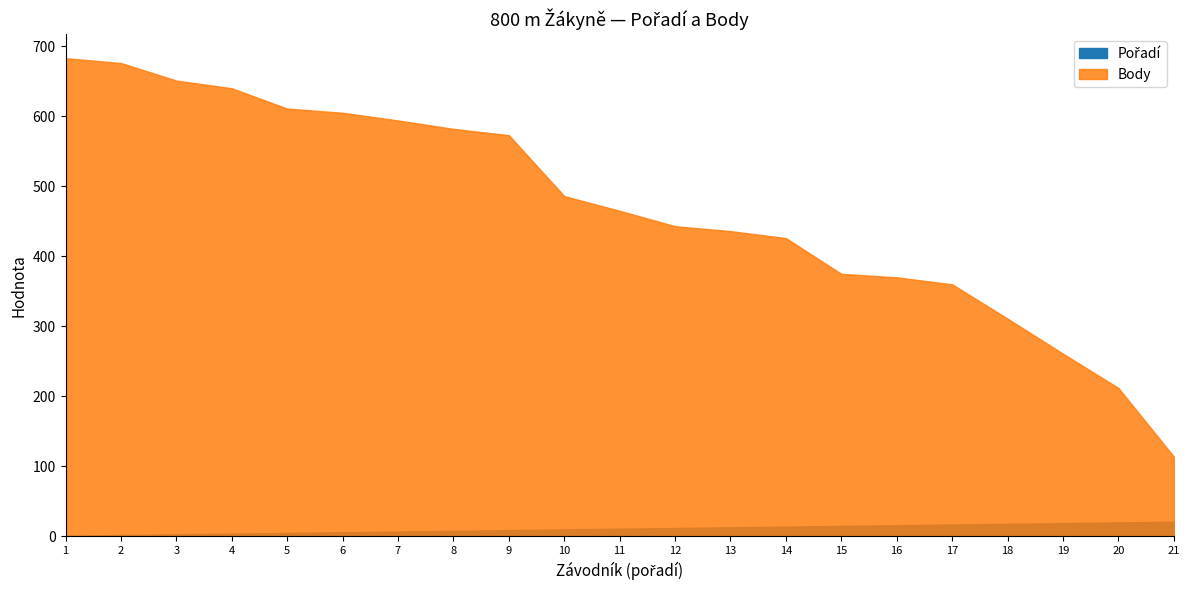

Which series has the widest spread of values?

Body